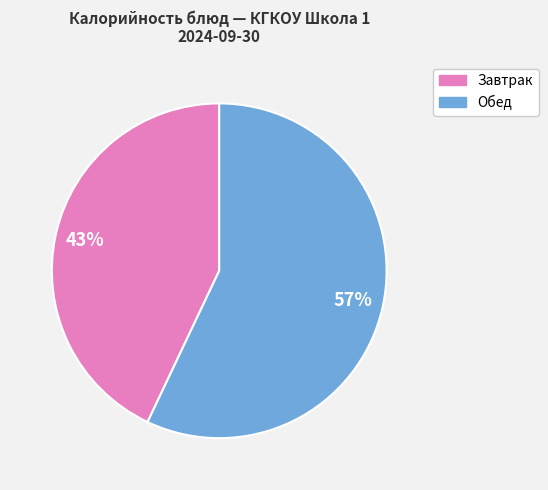

To the nearest percent, what percentage of the pie is Завтрак?

43%